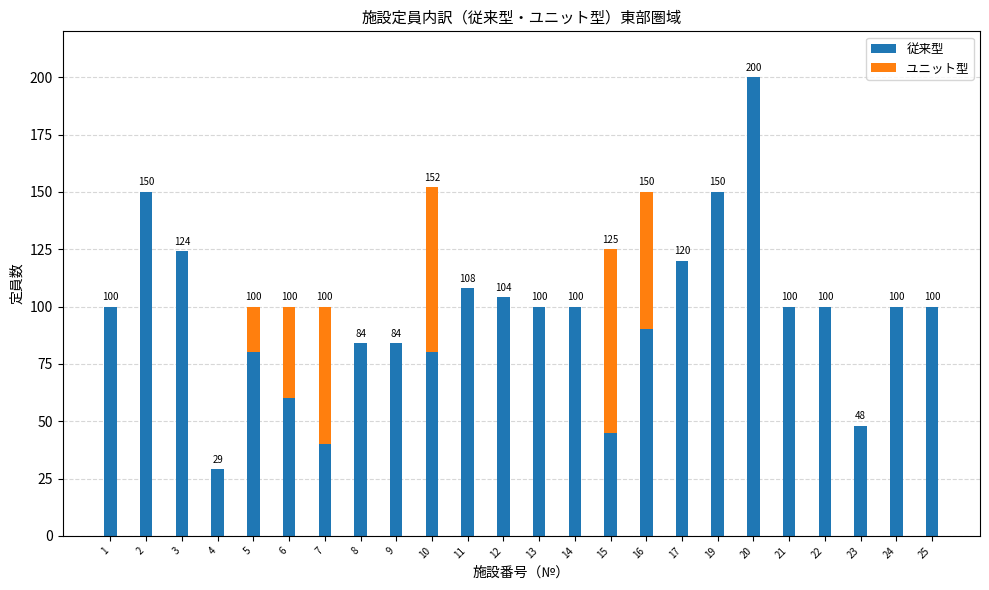

Count the number of data series in this chart.

2